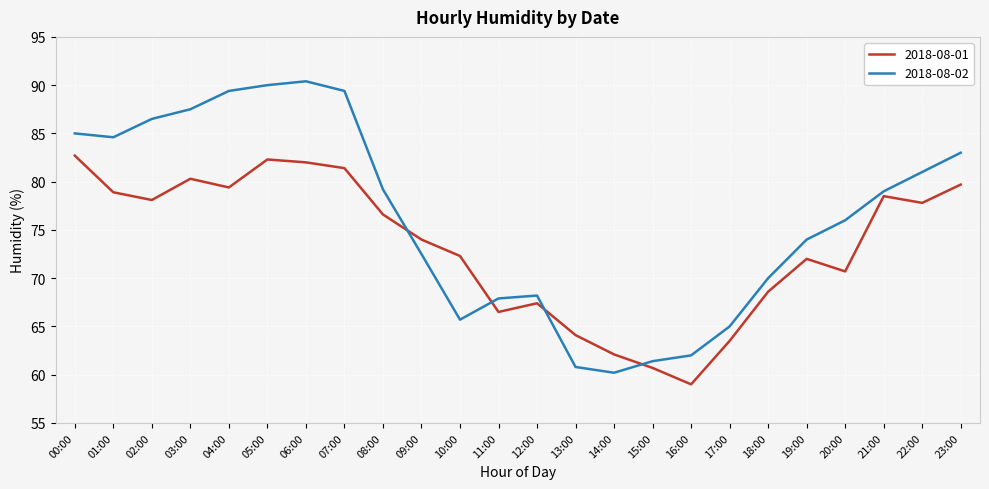

The value of 2018-08-01 at 19:00 is 72.0. True or false?

True